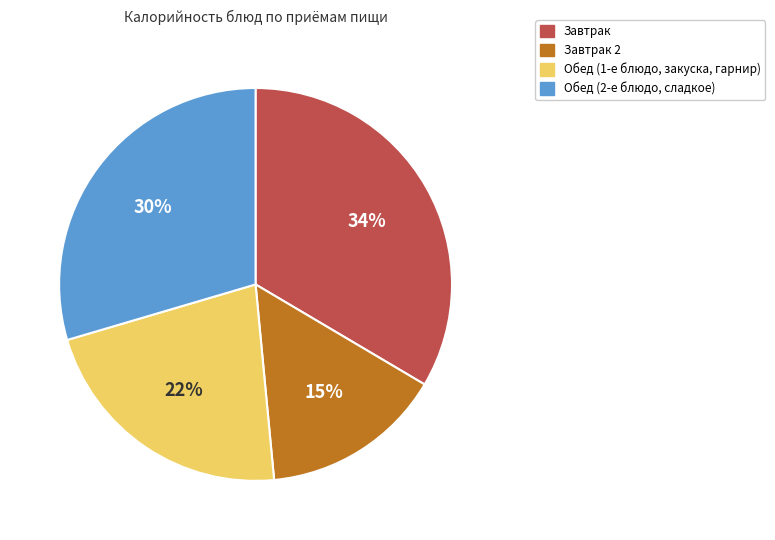

How many slices are in this pie chart?

4